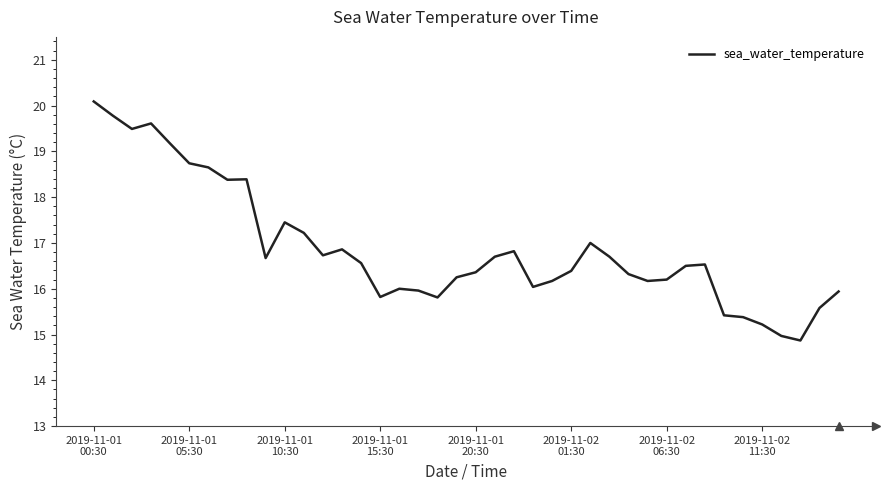

What is the greatest value displayed?

20.1